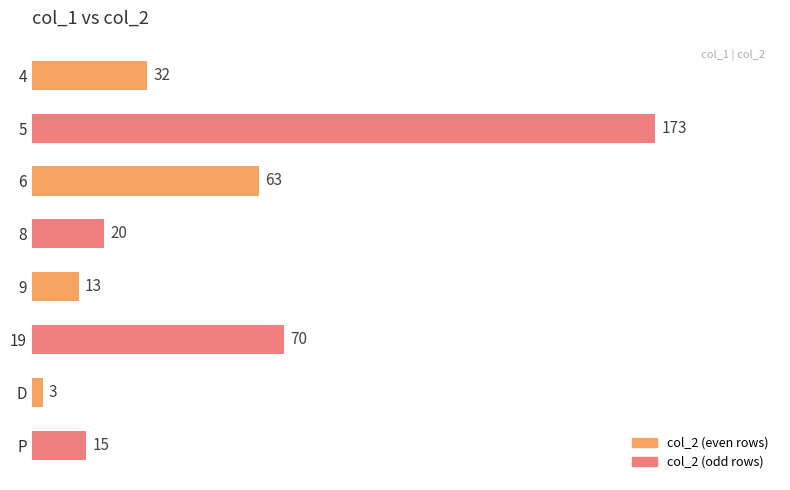

Are the bars horizontal?

Yes